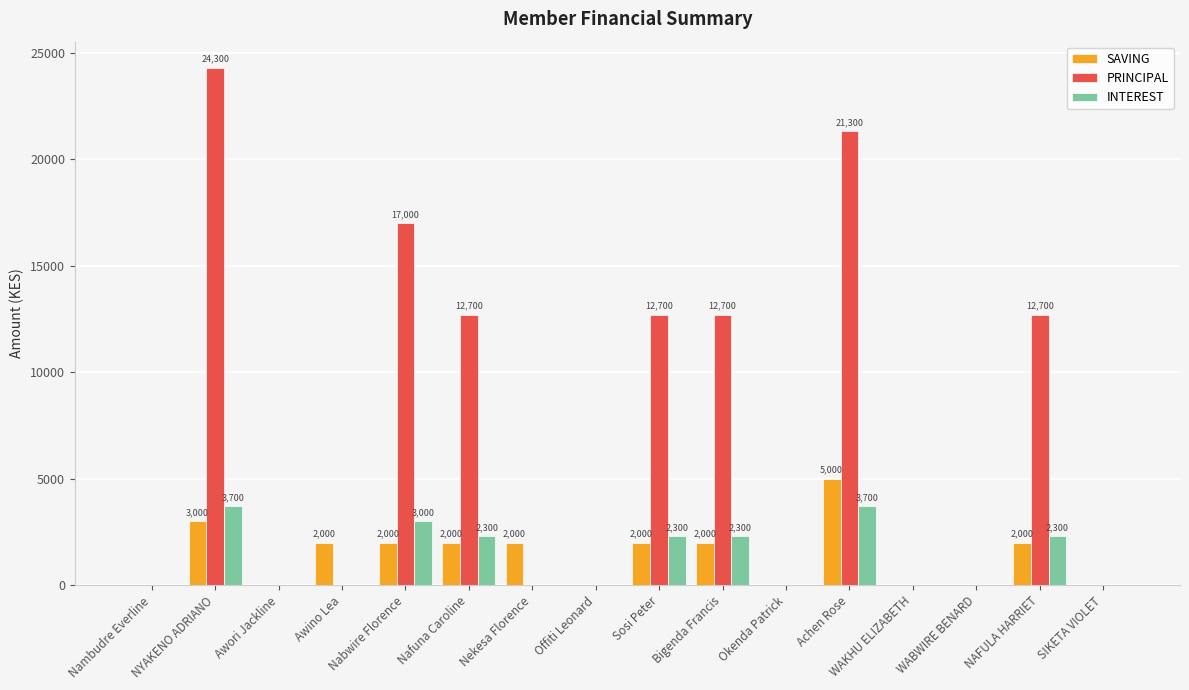

What is the sum of the INTEREST values at Achen Rose and Okenda Patrick?

3700